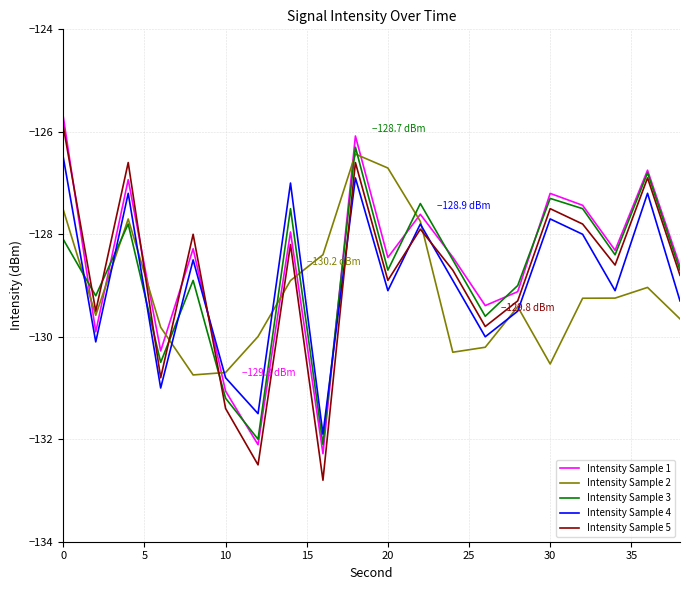

Which series has the largest range (max minus min)?

Intensity Sample 5